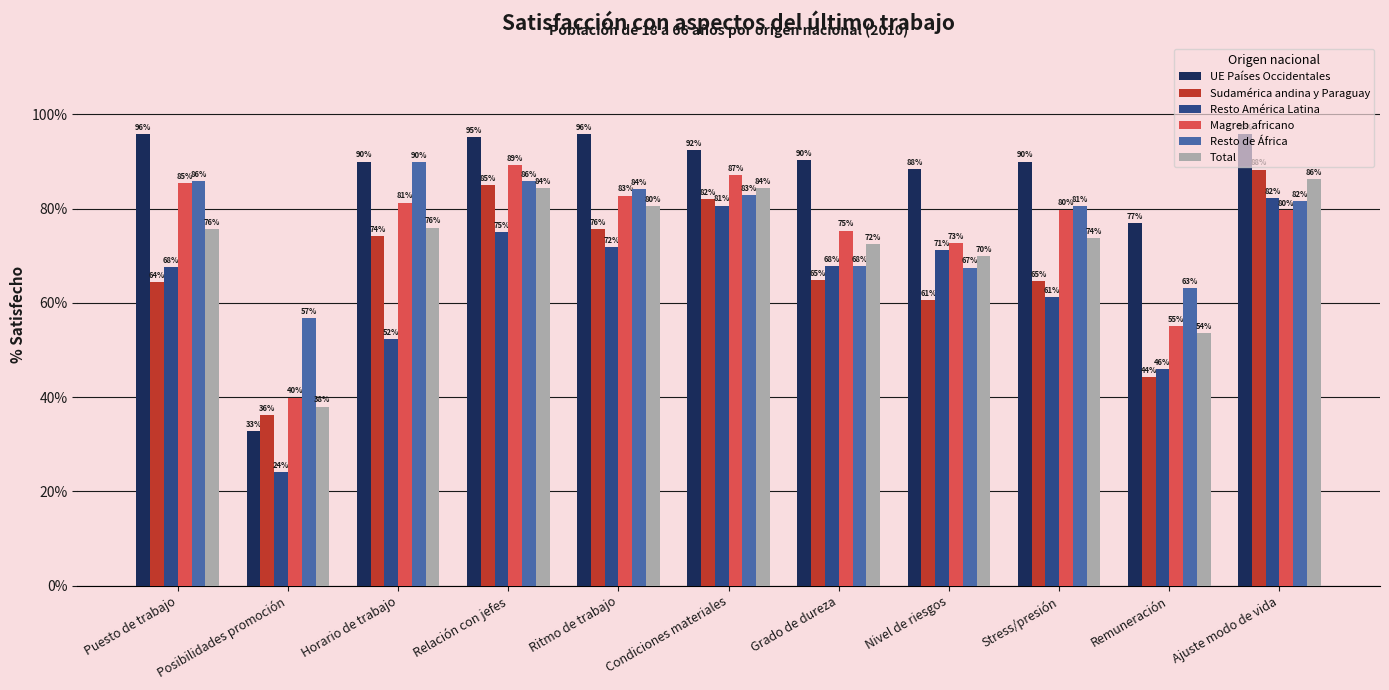

What is the total value across all series at Relación con jefes?

514.3